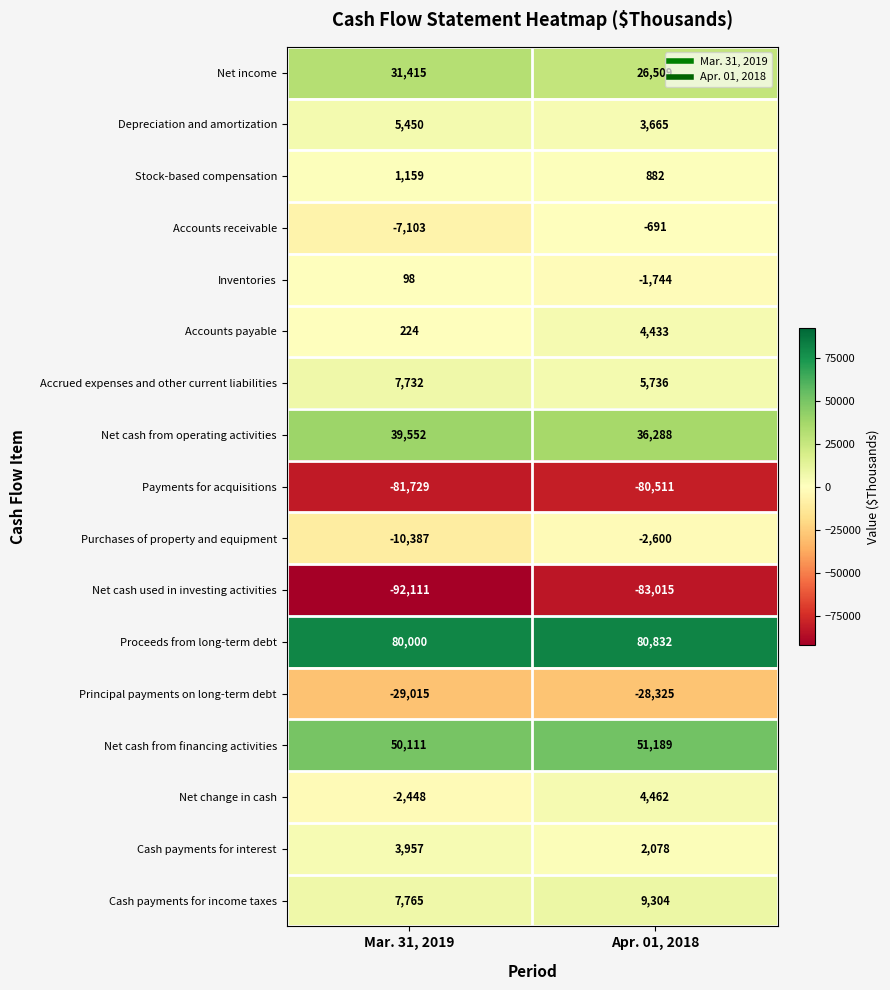

Which series has the largest range (max minus min)?

Net cash used in investing activities